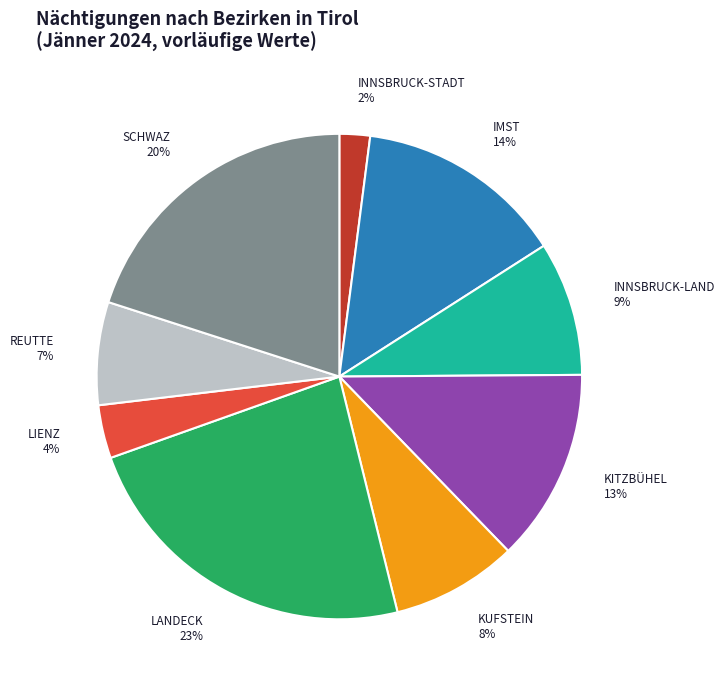

To the nearest percent, what percentage of the pie is IMST?

14%